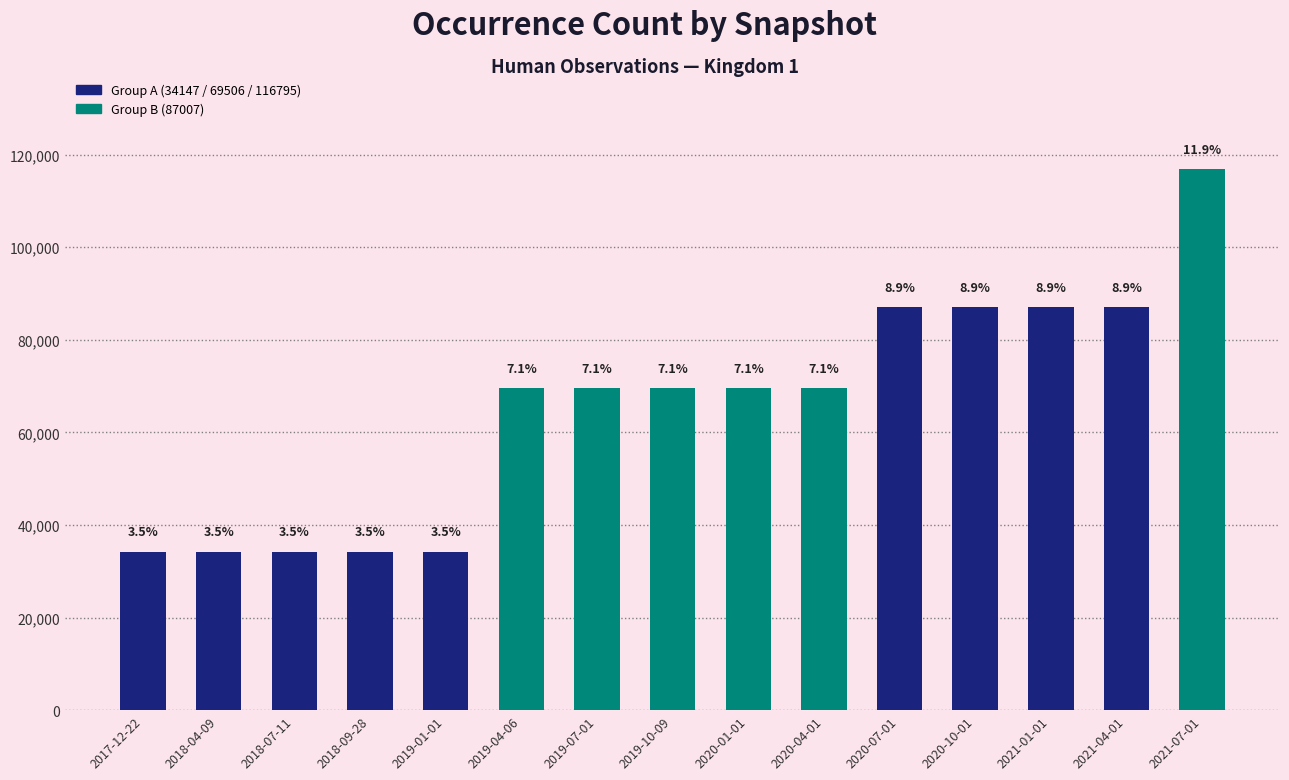

At which category does the chart reach its minimum across all series?

2017-12-22